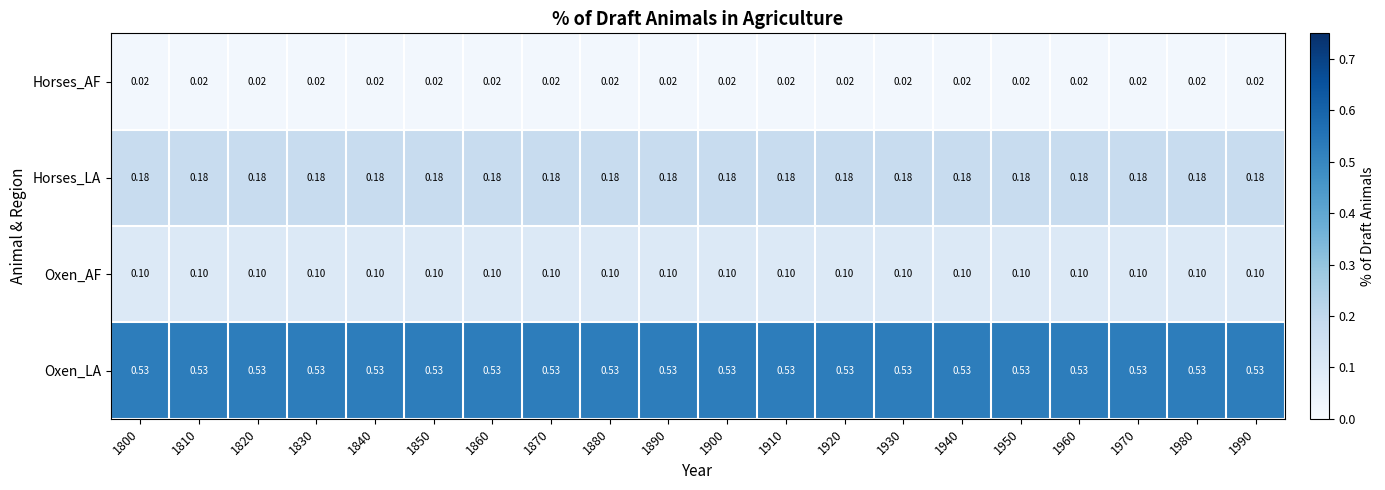

Is the value of Oxen_AF at 1990 greater than the value of Horses_AF at 1820?

Yes